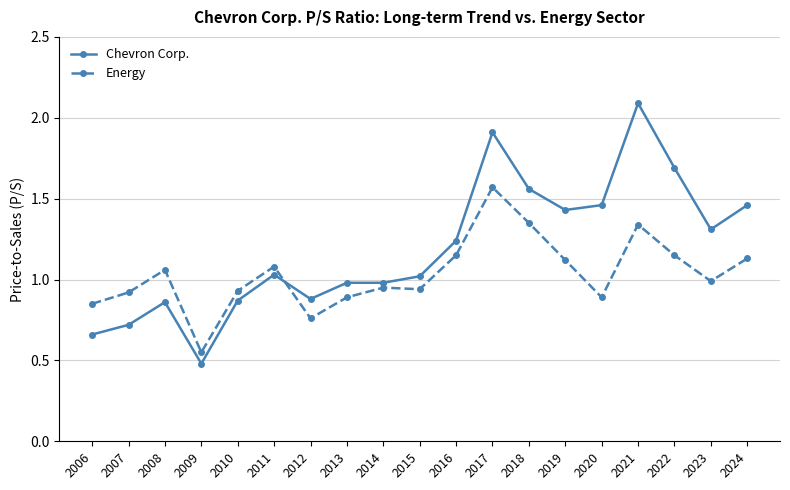

True or false: Chevron Corp. and Energy intersect in this chart.

True